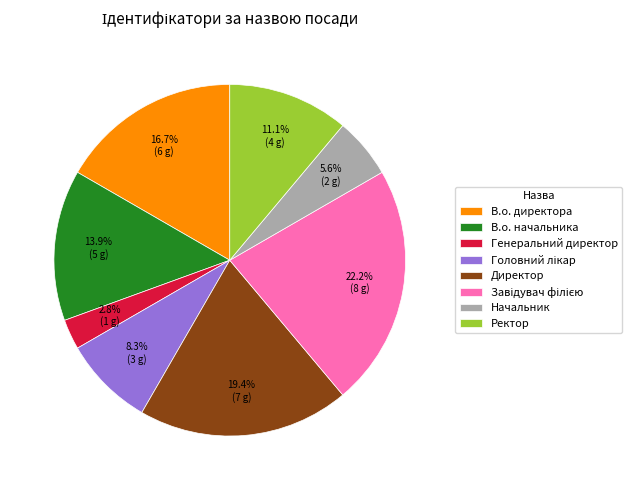

Does Директор represent more than half of the total?

No